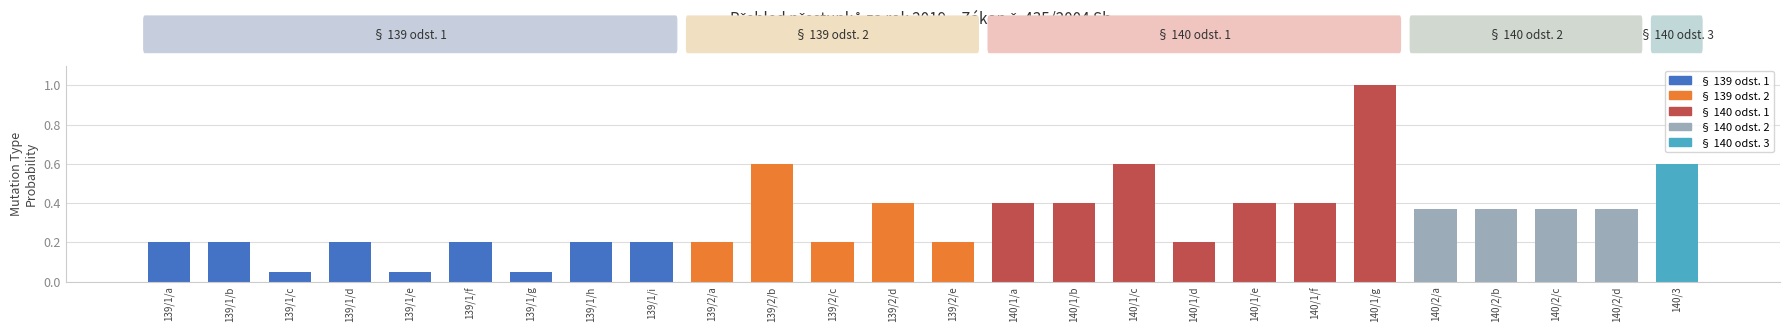

Which has a higher value, 139/1/a or 140/2/a?

140/2/a